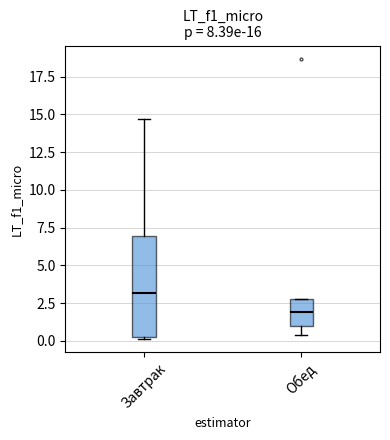

Reading left to right, transcribe this box plot: for each box, give where its median line is, the range the box spans, and where its two whiskers end, as read against the y-axis. The values are not printed on the chart, so give them approximately, as read against the axis.

Завтрак: median 3.0, box 0.5 to 7.0, whiskers 0.0 to 14.5
Обед: median 2.0, box 1.0 to 3.0, whiskers 0.5 to 3.0